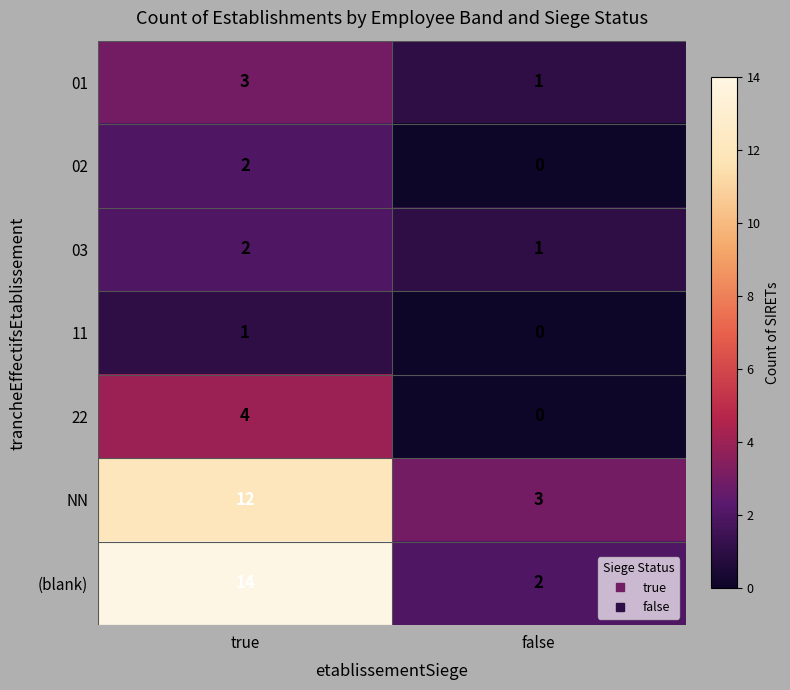

At which category is the sum across all series the highest?

true